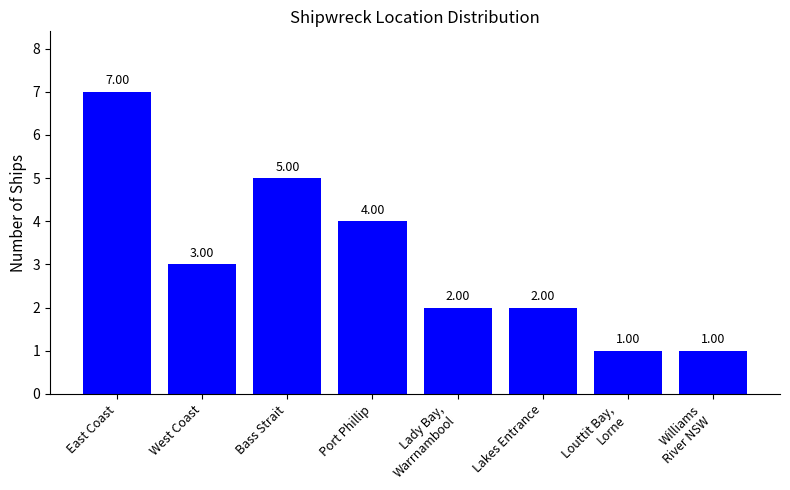

What is the change in value from West Coast to Port Phillip?

+1